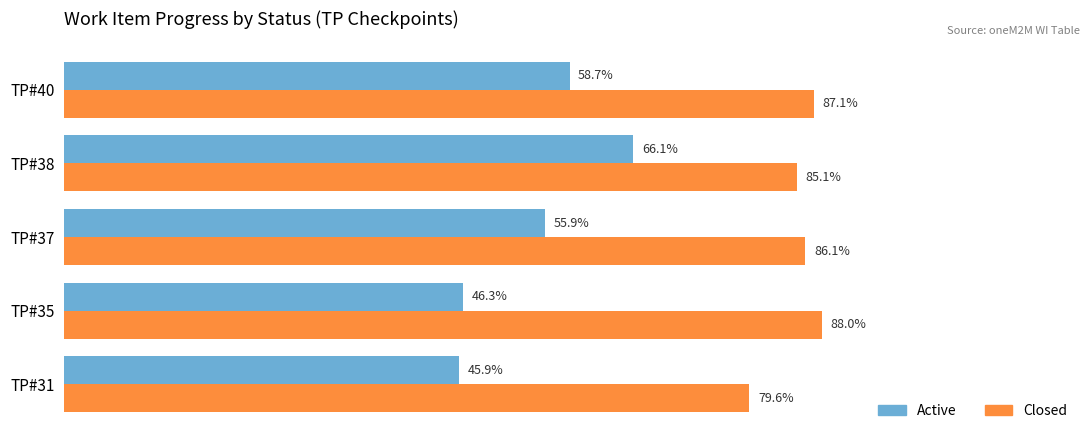

What are all the series names shown in the legend?

Active, Closed